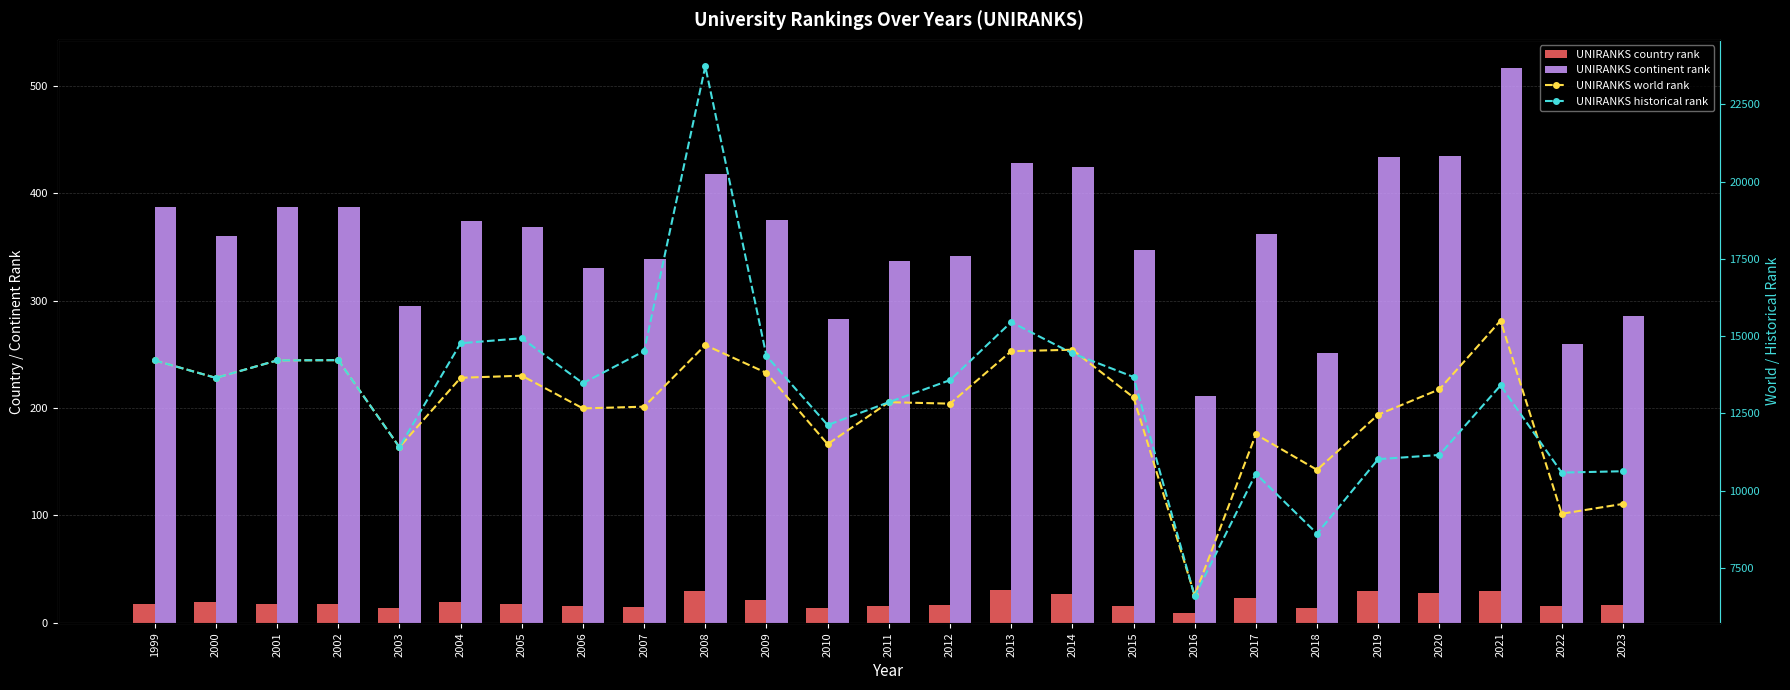

At which label does UNIRANKS world rank reach its peak?

2021